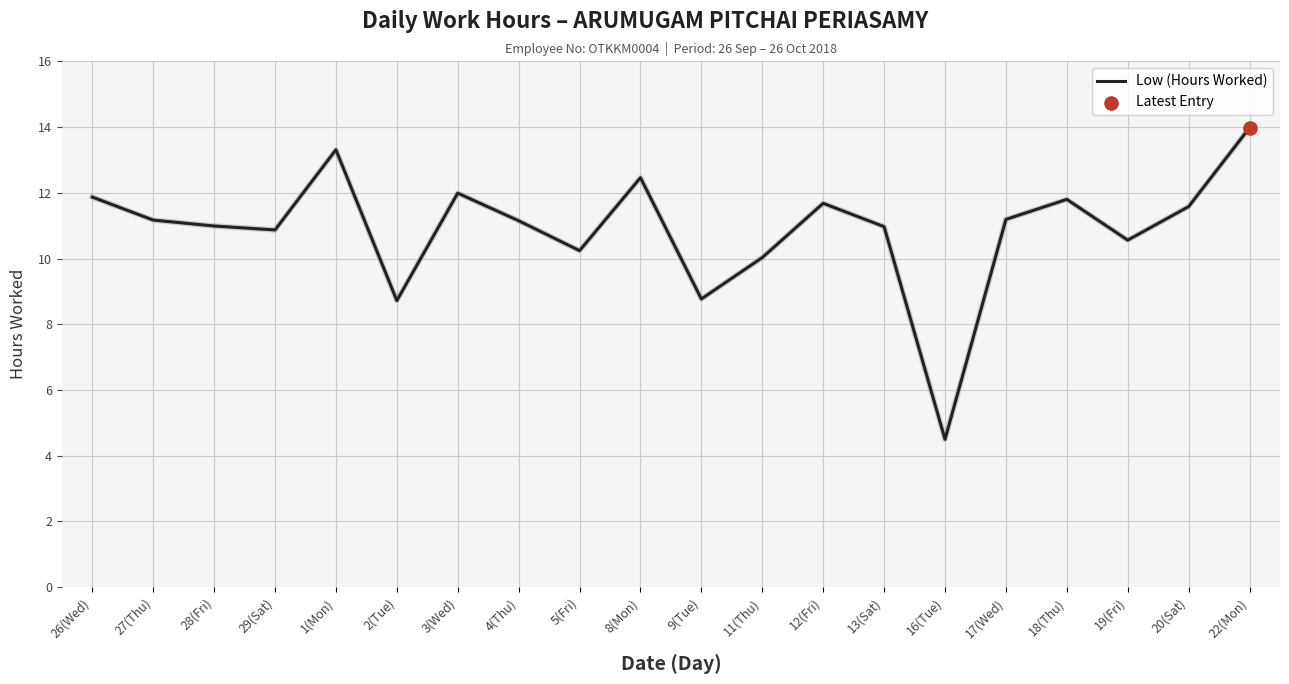

What is the ratio of the value at 18(Thu) to the value at 28(Fri)?

1.1